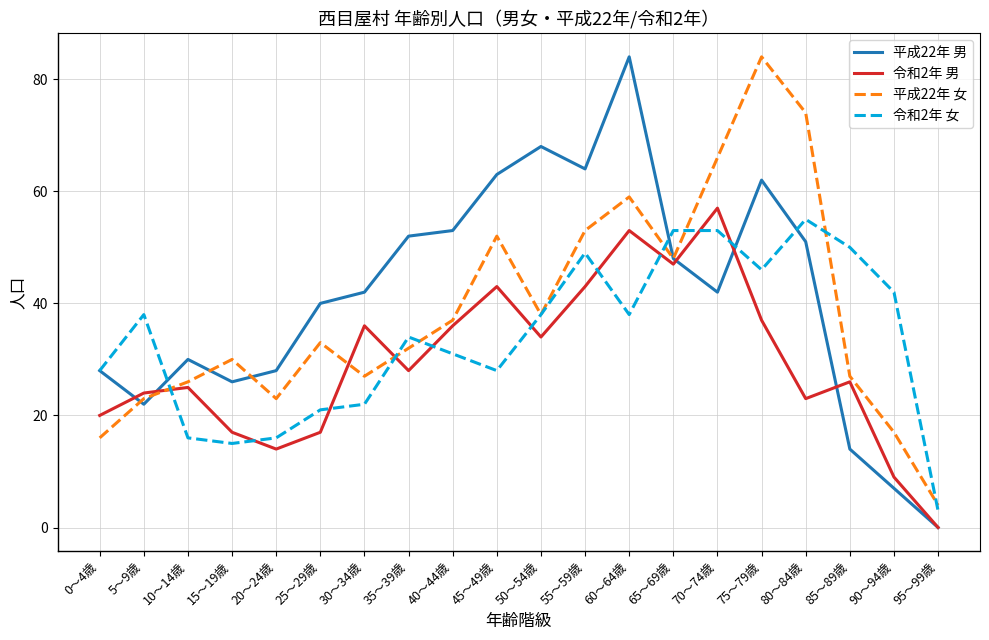

How many values in the 平成22年 女 series are below 33?

10